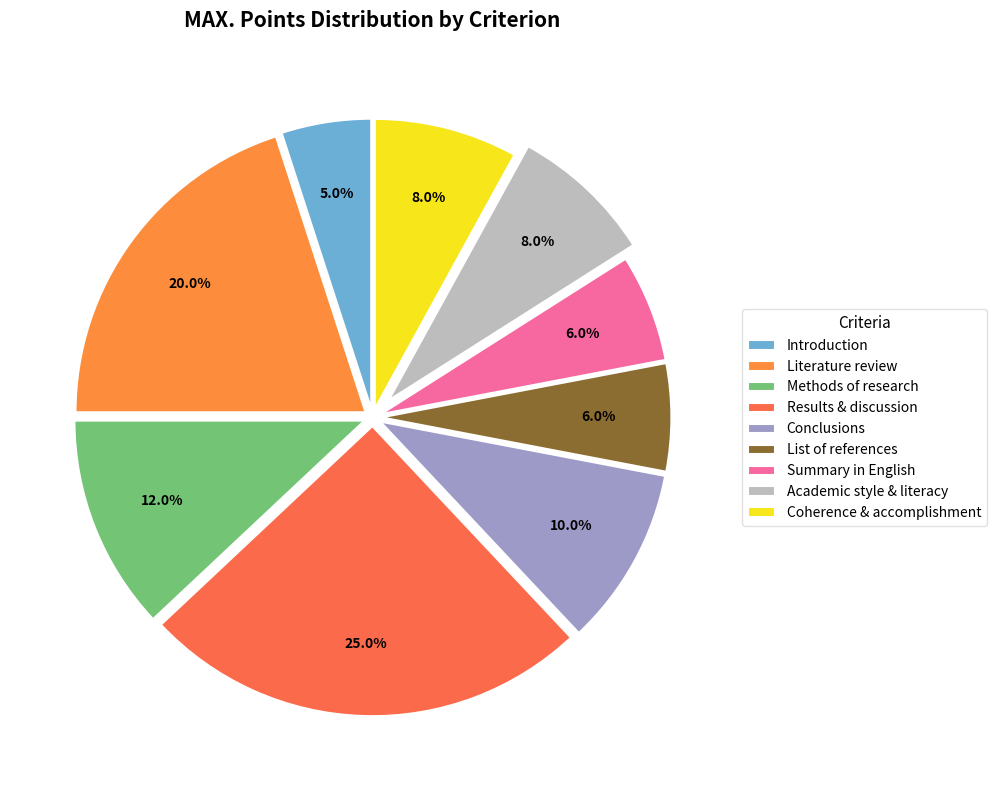

Rank the categories by value from highest to lowest.

Results & discussion, Literature review, Methods of research, Conclusions, Academic style & literacy, Coherence & accomplishment, List of references, Summary in English, Introduction